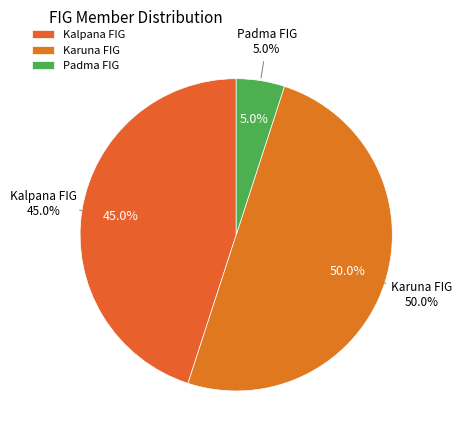

Do Padma FIG and Kalpana FIG together represent more than half of the pie?

No